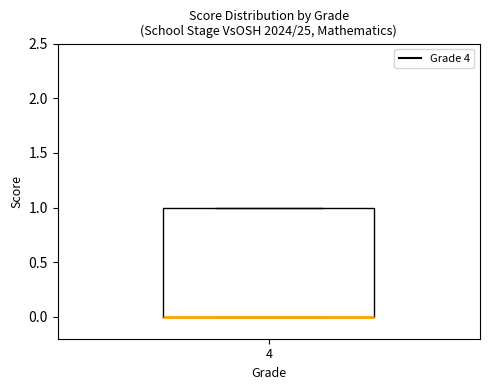

Transcribe this box plot: give where the median line is, the range the box spans, and where the two whiskers end, as read against the y-axis. The values are not printed on the chart, so give them approximately, as read against the axis.

median 0 (drawn on the box's lower edge), box 0 to 1, whiskers 0 to 1